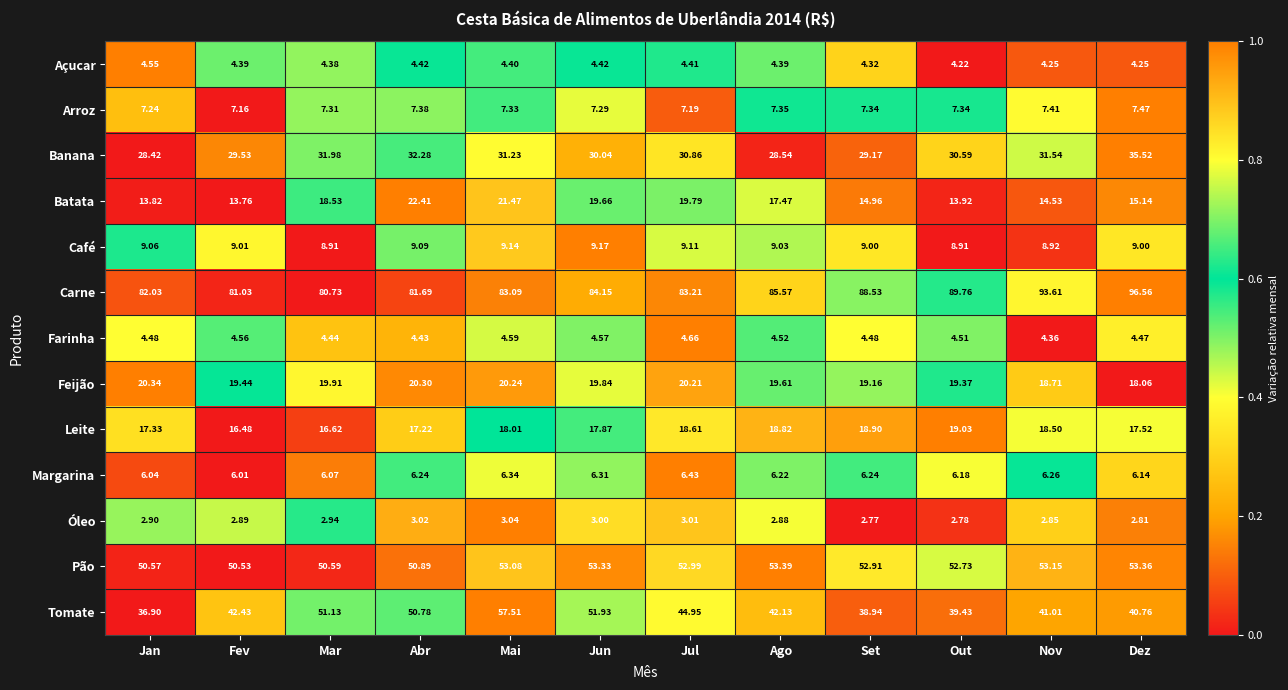

How many data points in Tomate are above 42?

7